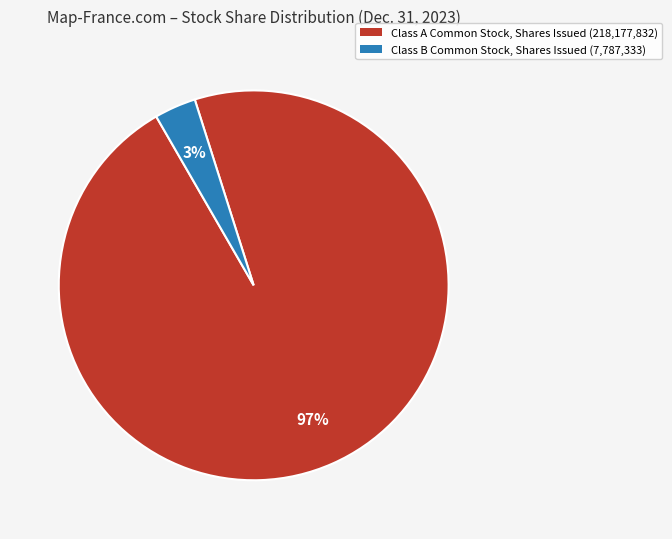

Which has a higher value, Class B Common Stock, Shares Issued (7,787,333) or Class A Common Stock, Shares Issued (218,177,832)?

Class A Common Stock, Shares Issued (218,177,832)